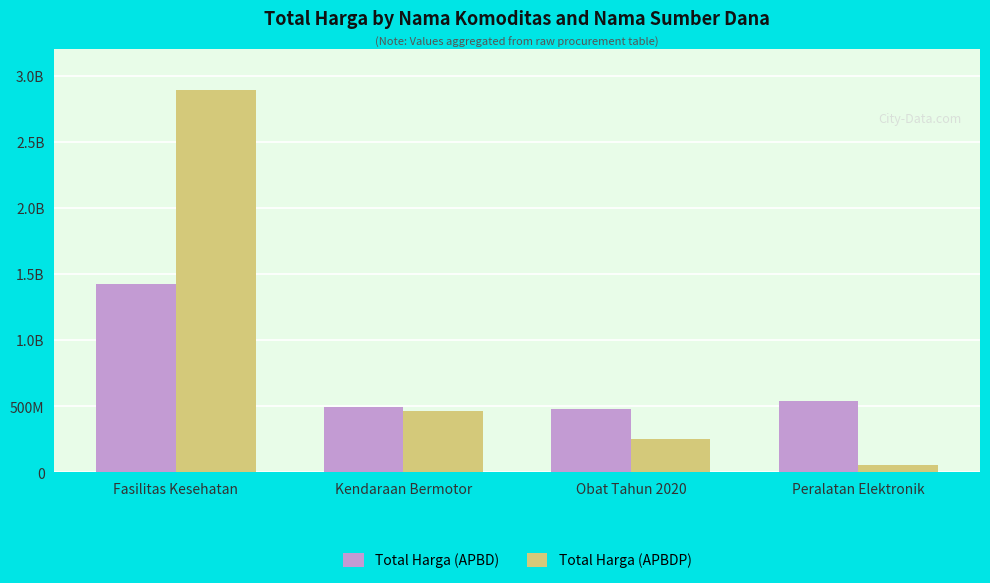

The value of Total Harga (APBD) at Obat Tahun 2020 is 671426769. True or false?

False